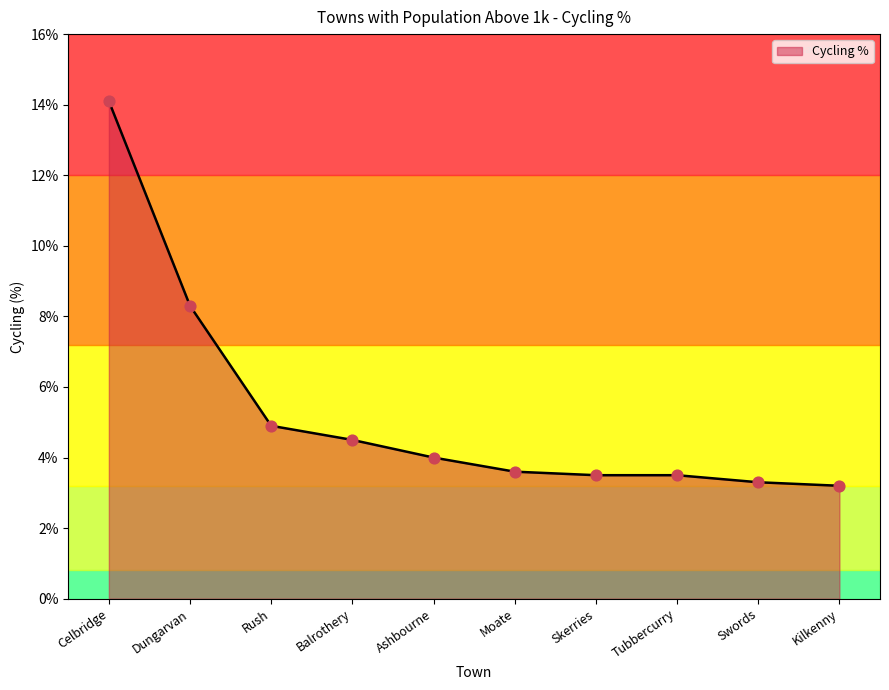

Approximately how many times larger is the value at Skerries compared to Ashbourne?

0.9